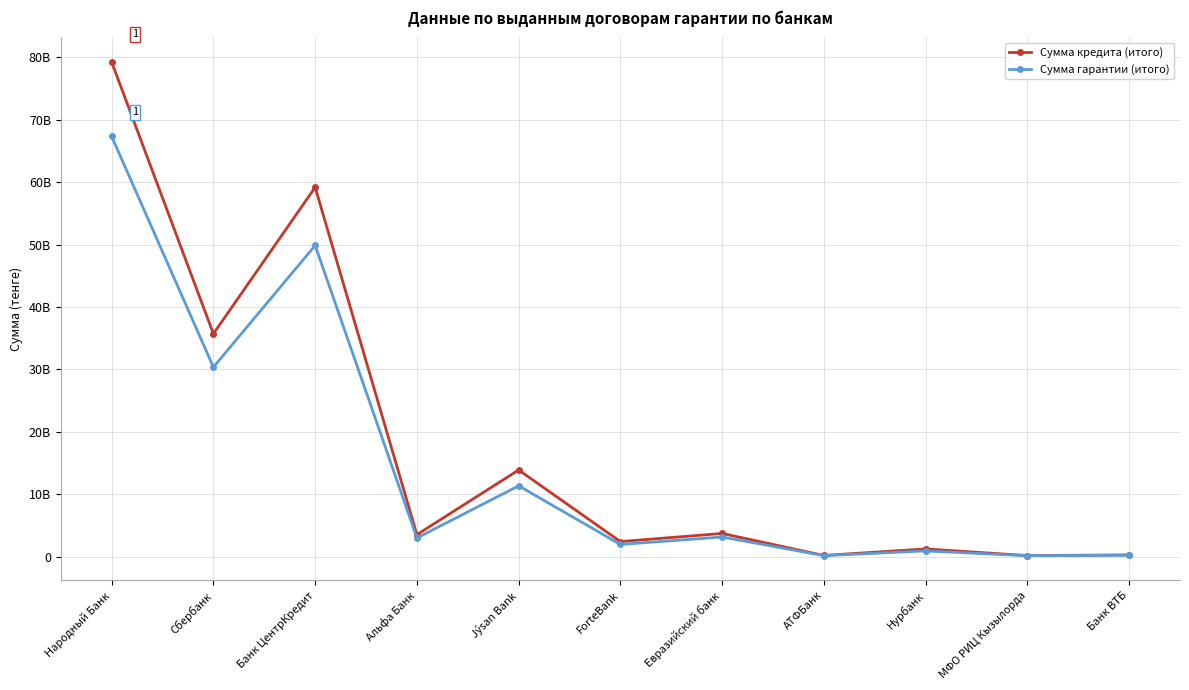

At which label does Сумма гарантии (итого) reach its peak?

Народный Банк